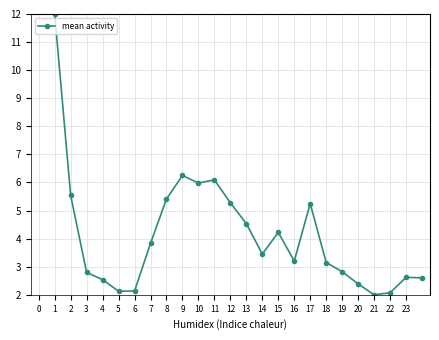

What is the sum of all values?

98.3